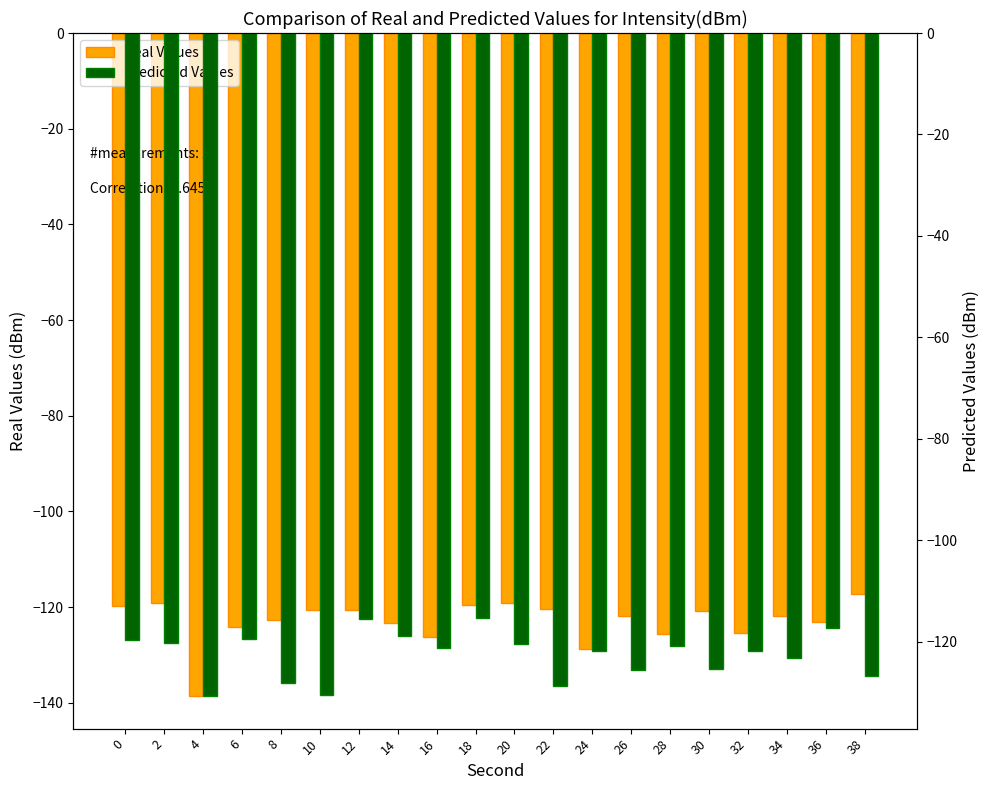

What value does the Predicted Values series have at 22?

-128.8